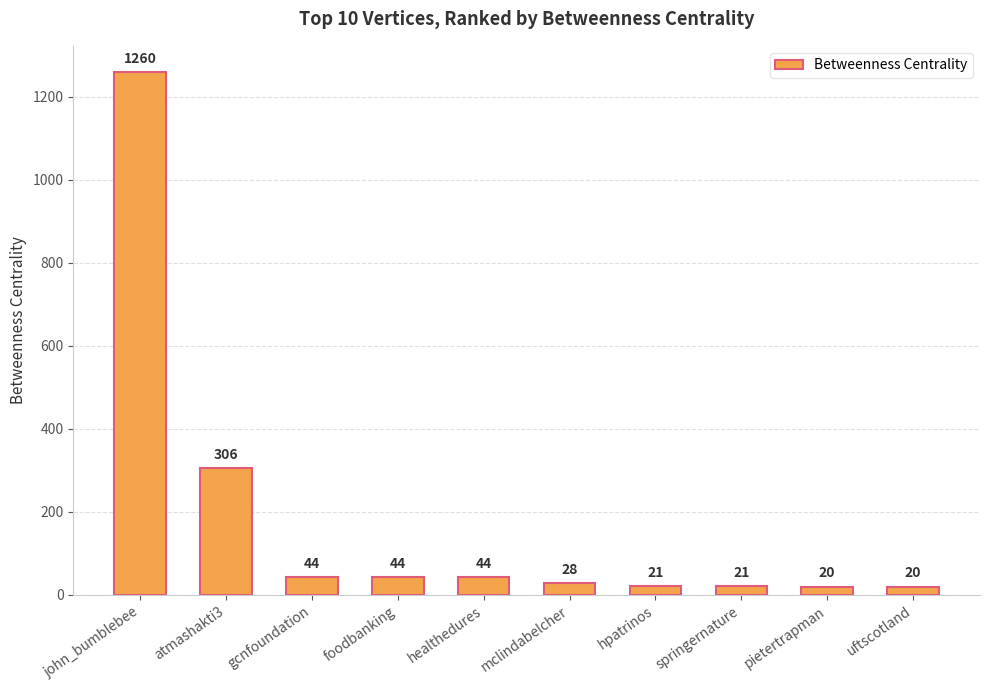

Approximately how many times larger is the value at atmashakti3 compared to mclindabelcher?

10.9